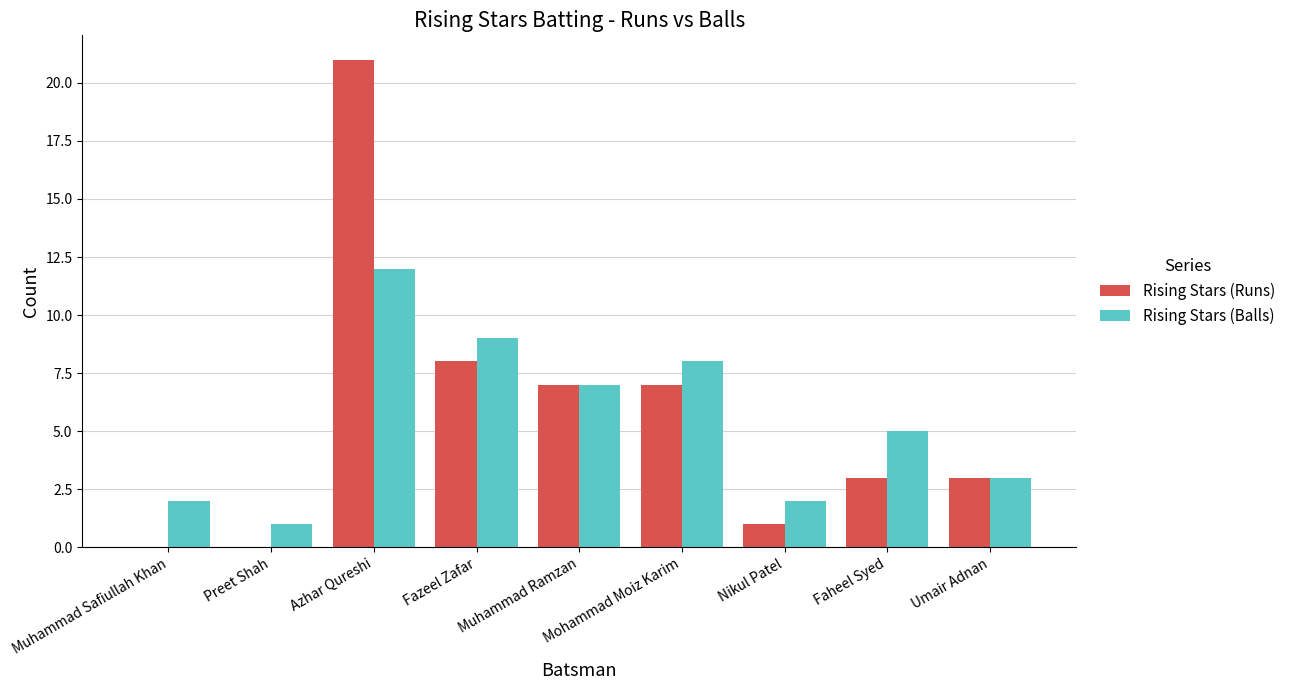

The Rising Stars (Runs) series shows 2 at Nikul Patel. True or false?

False